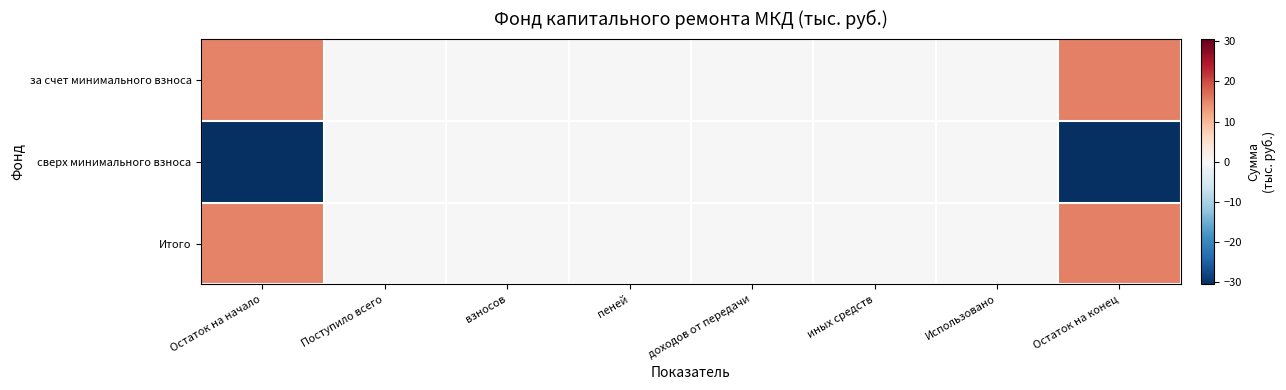

Which category has the highest value across all series?

Остаток на конец